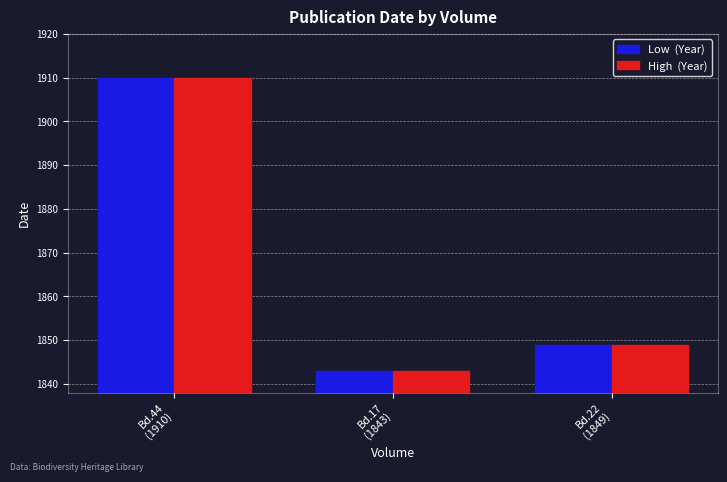

What is the maximum value shown in the chart?

1910